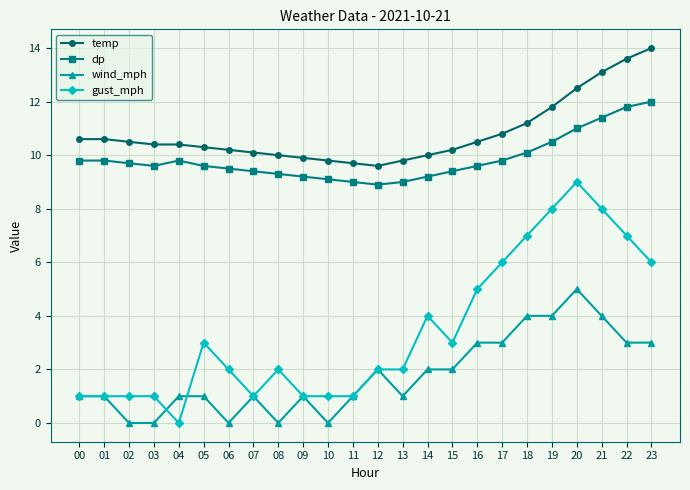

True or false: wind_mph and dp intersect in this chart.

False